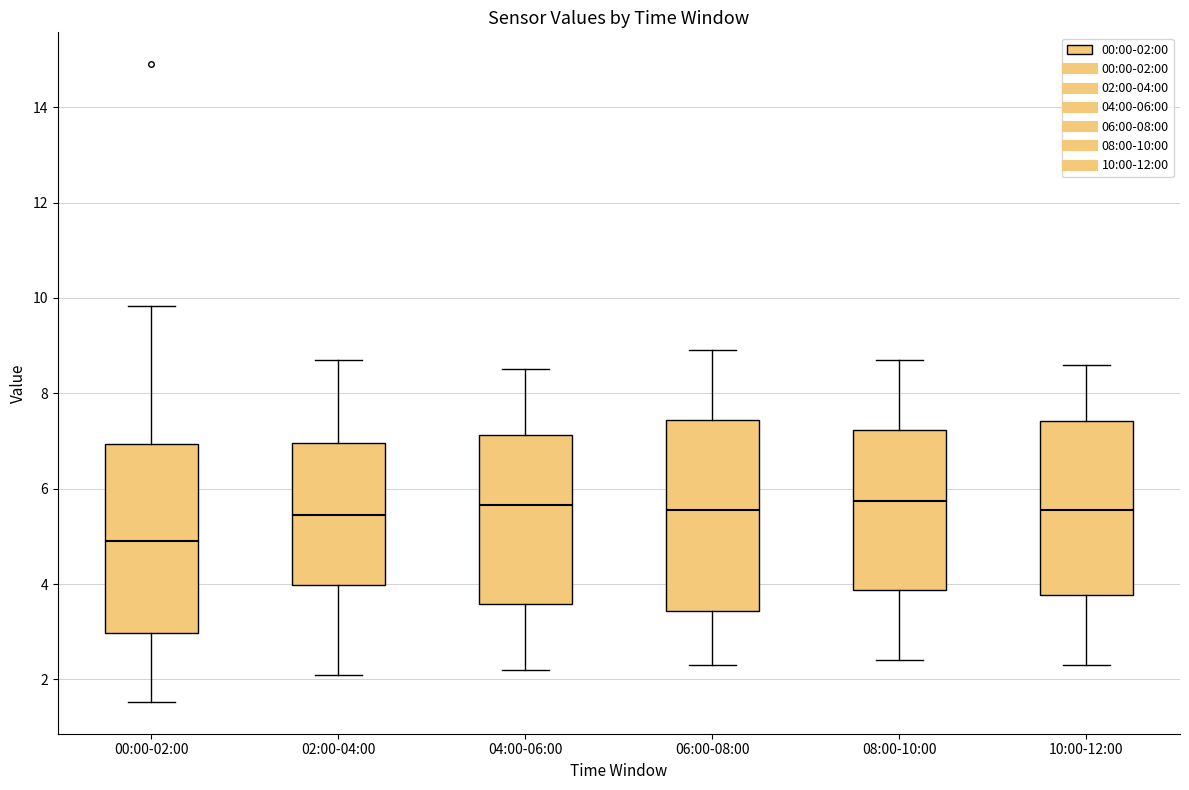

Reading left to right, transcribe this box plot: for each box, give where its median line is, the range the box spans, and where its two whiskers end, as read against the y-axis. The values are not printed on the chart, so give them approximately, as read against the axis.

00:00-02:00: median 5.0, box 3.0 to 7.0, whiskers 1.6 to 9.8
02:00-04:00: median 5.4, box 4.0 to 7.0, whiskers 2.2 to 8.8
04:00-06:00: median 5.6, box 3.6 to 7.2, whiskers 2.2 to 8.6
06:00-08:00: median 5.6, box 3.4 to 7.4, whiskers 2.4 to 9.0
08:00-10:00: median 5.8, box 3.8 to 7.2, whiskers 2.4 to 8.8
10:00-12:00: median 5.6, box 3.8 to 7.4, whiskers 2.4 to 8.6